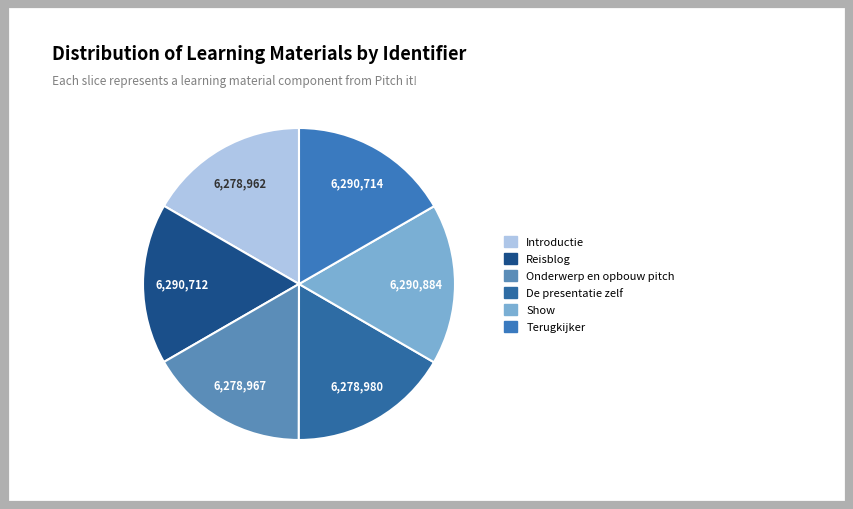

To the nearest percent, what percentage of the pie is Onderwerp en opbouw pitch?

17%